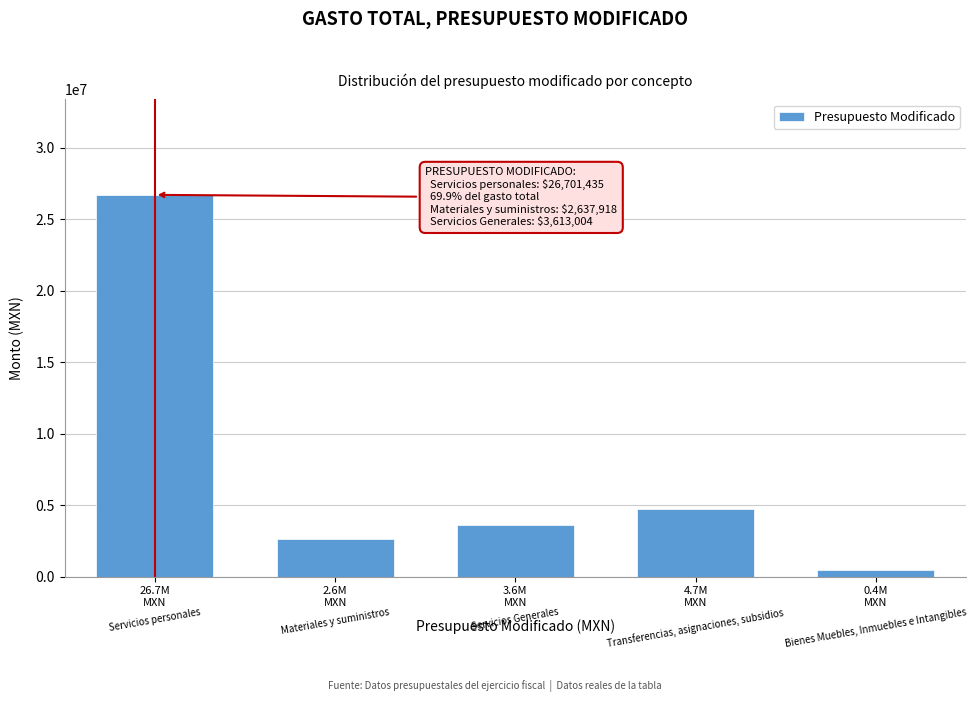

Reading right to left, what are all the values shown in this chart?

446205.1	4739349.5	3613003.7	2637918.4	26701434.6